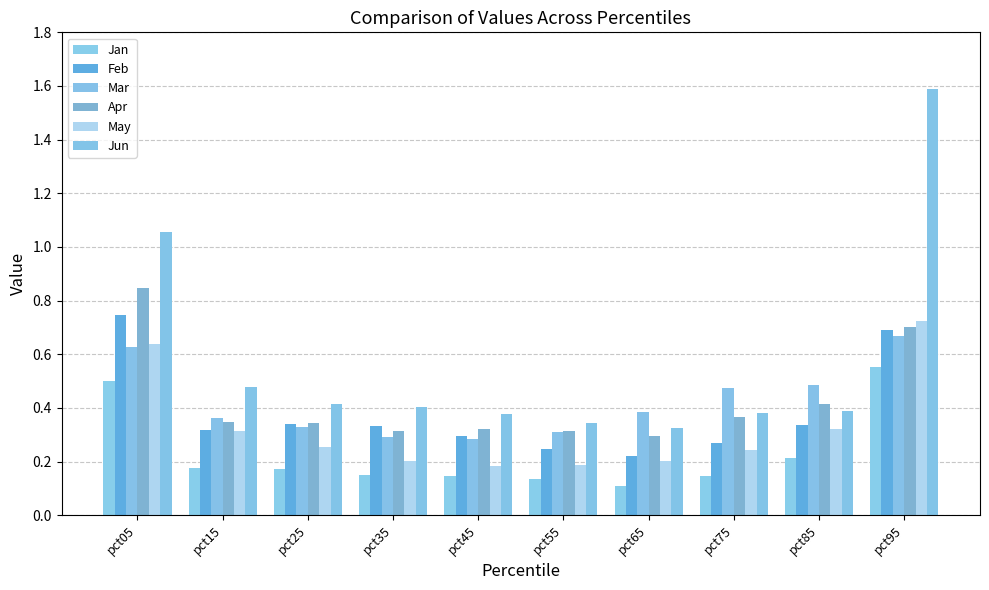

What is the total value across all series at pct45?

1.6